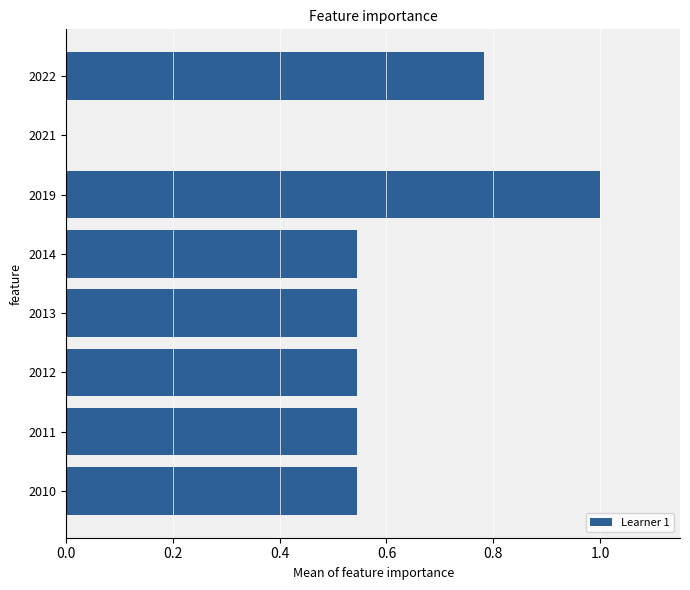

At which category does the chart reach its peak across all series?

2019